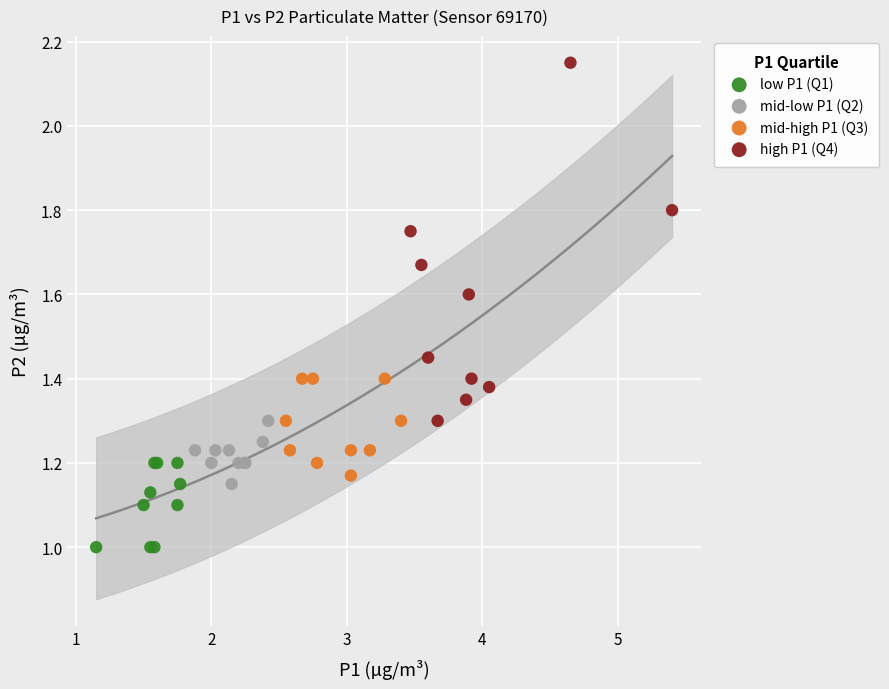

Which series reaches the maximum Y coordinate?

high P1 (Q4)